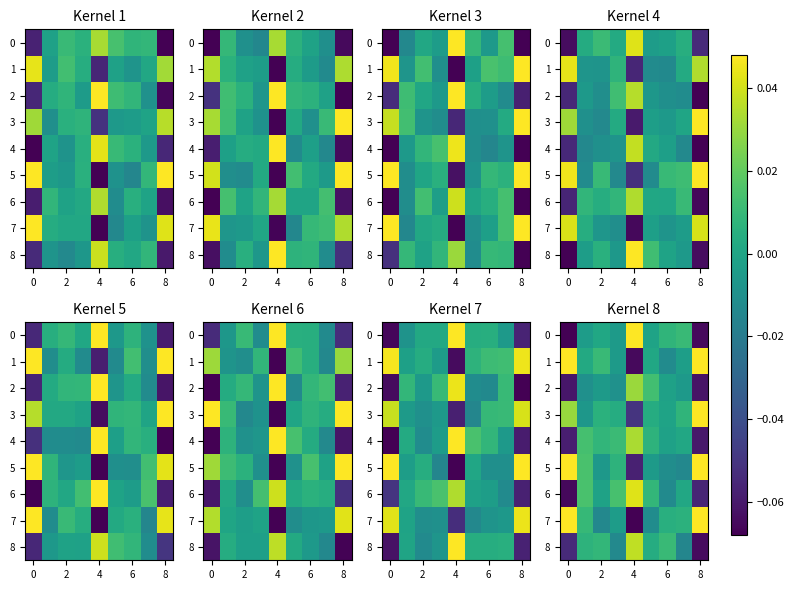

How many data points in 7 are above 0?

5